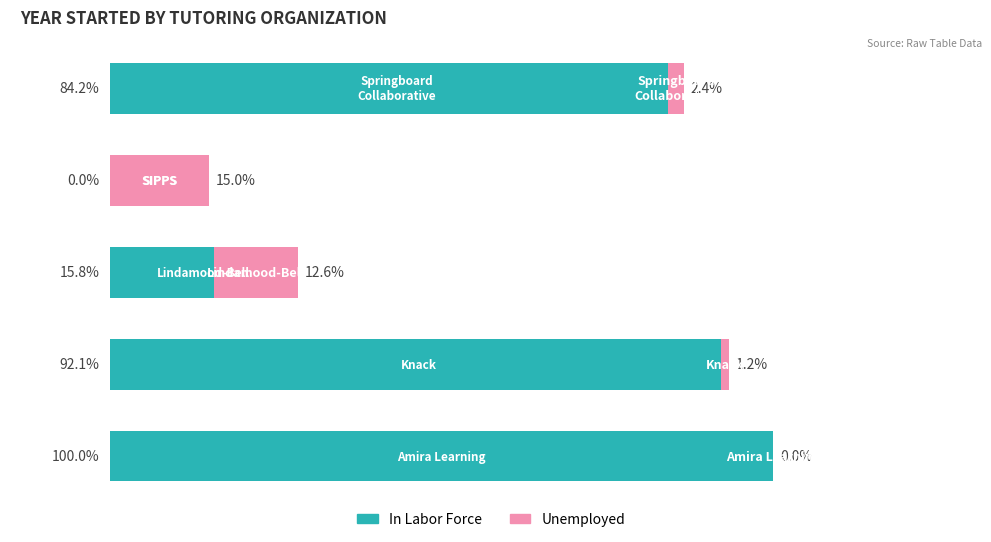

What are all the series names shown in the legend?

In Labor Force, Unemployed